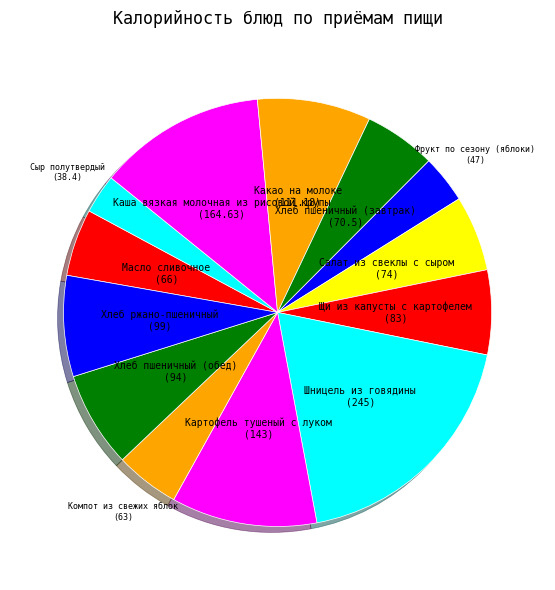

The Каша вязкая молочная из рисовой крупы slice represents 13% of the pie. True or false?

True